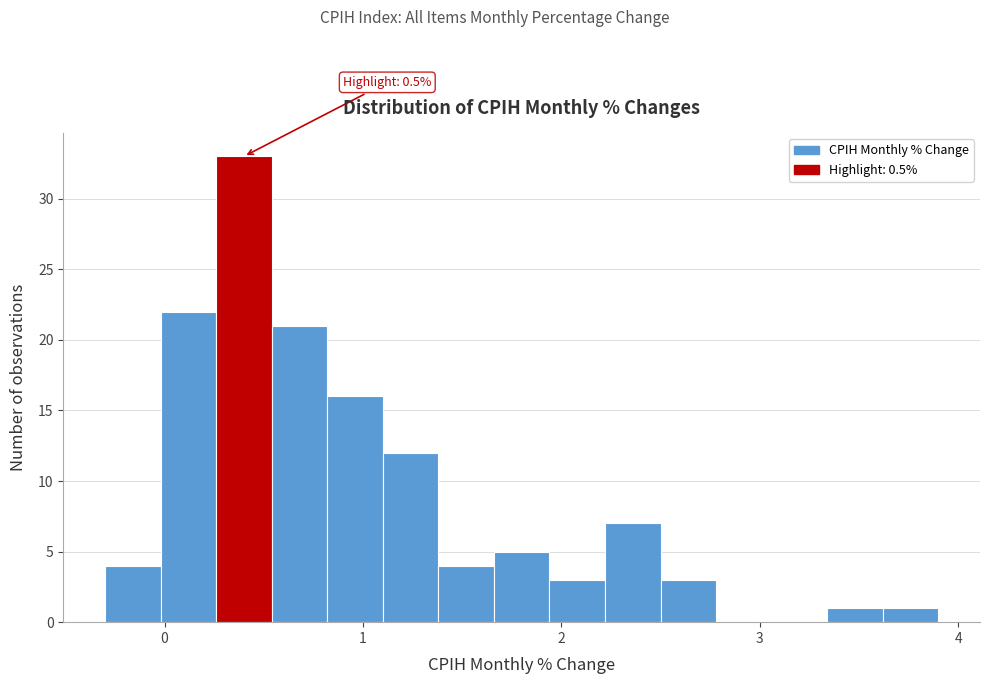

Around what value on the x-axis is the tallest bar? Give the approximate position of its centre, as read against the axis.

0.4